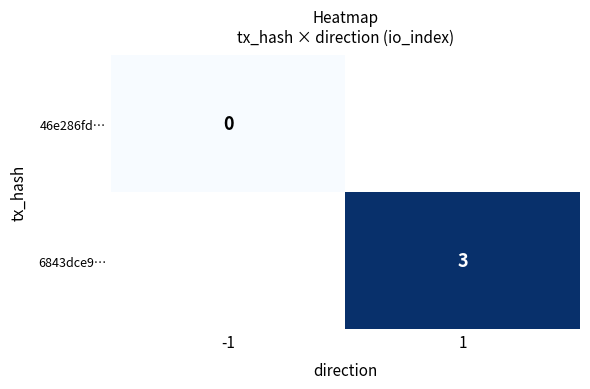

Is it true that 6843dce9… equals 3 at 1?

True